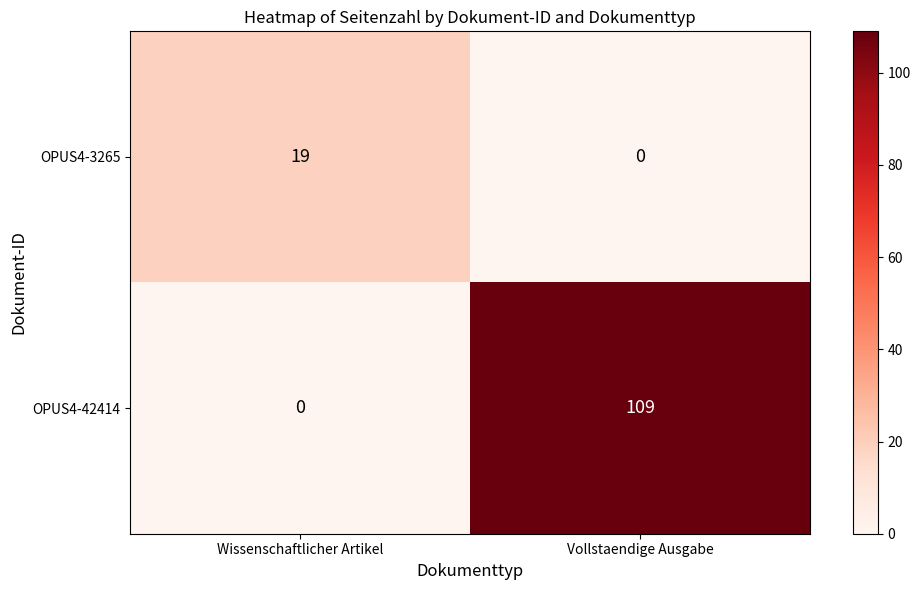

What is the average value of the OPUS4-3265 series?

10